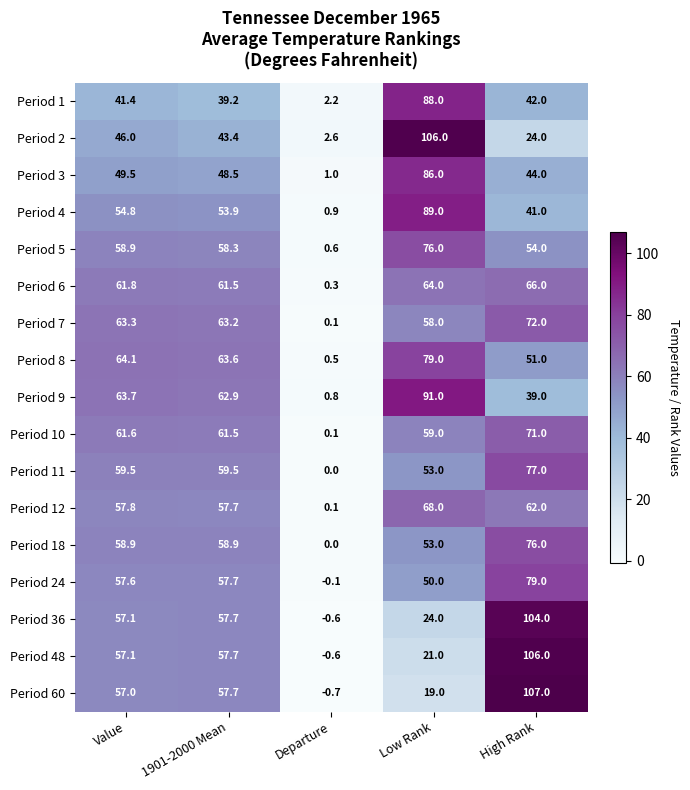

Where does the Period 11 series first go above 59?

Value